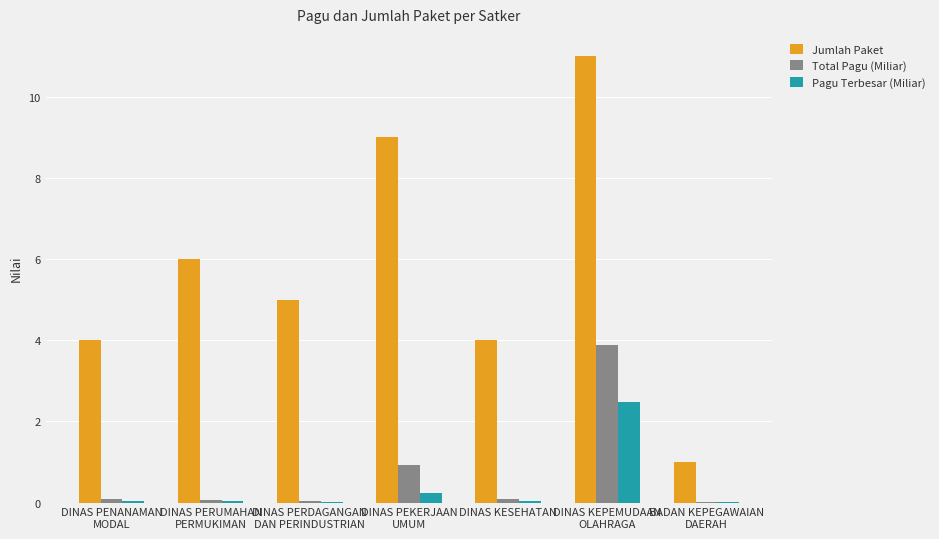

What is the sum of all Jumlah Paket values?

40.0